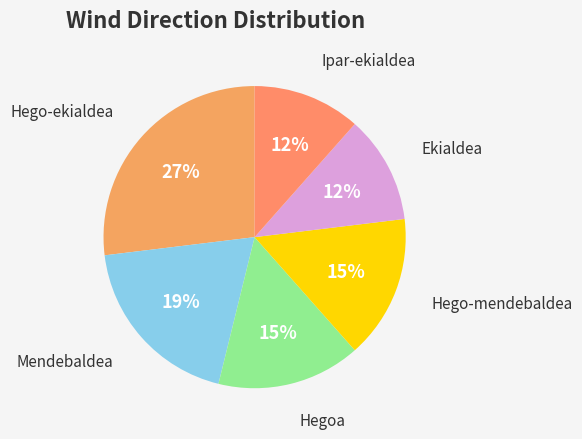

Which slice is the largest?

Hego-ekialdea